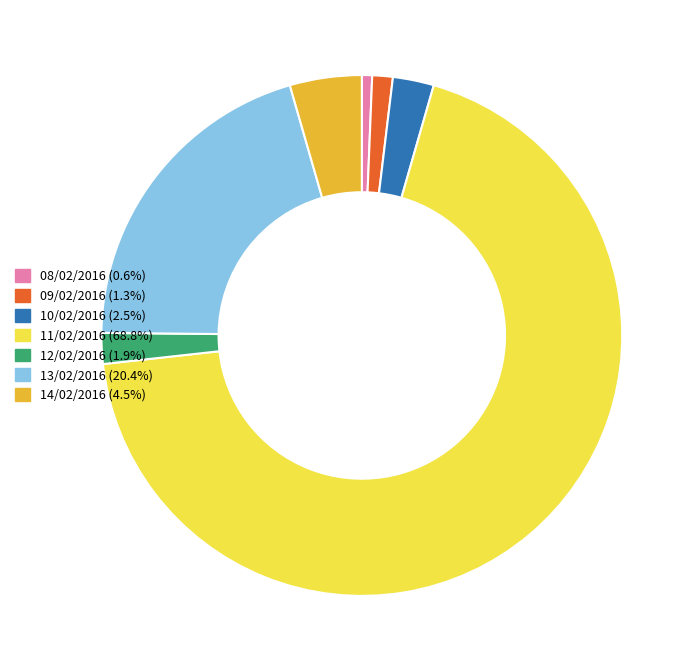

Does any single category account for the majority?

Yes